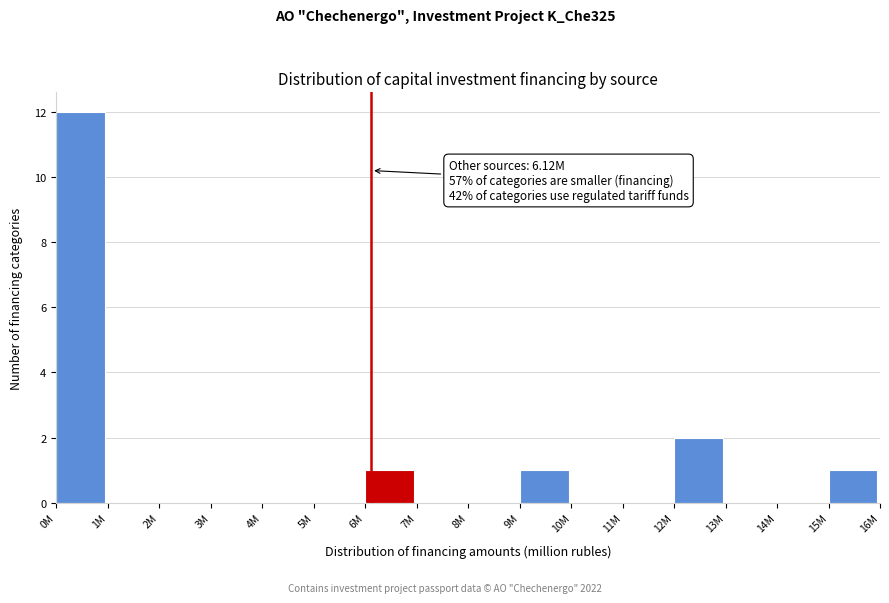

Reading left to right, list all the values displayed in this chart.

0M=12	1M=0	2M=0	3M=0	4M=0	5M=0	6M=1	7M=0	8M=0	9M=1	10M=0	11M=0	12M=2	13M=0	14M=0	15M=1